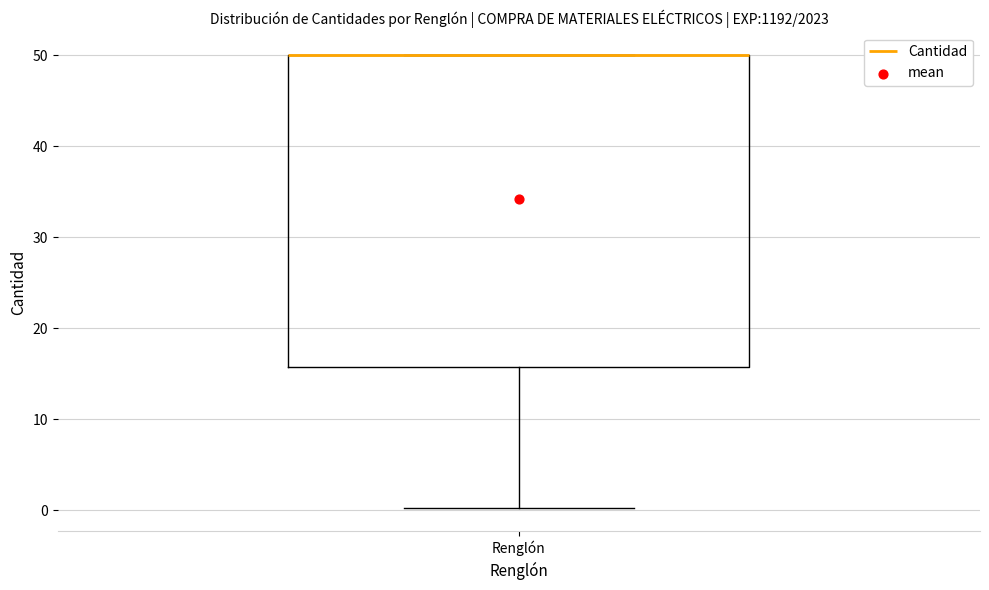

Read this box plot against the y-axis: the position of the median line, the range covered by the box, and the ends of both whiskers. The values are not printed on the chart, so give them approximately, as read against the axis.

median 50 (drawn on the box's upper edge), box 16 to 50, whiskers 0 to 50